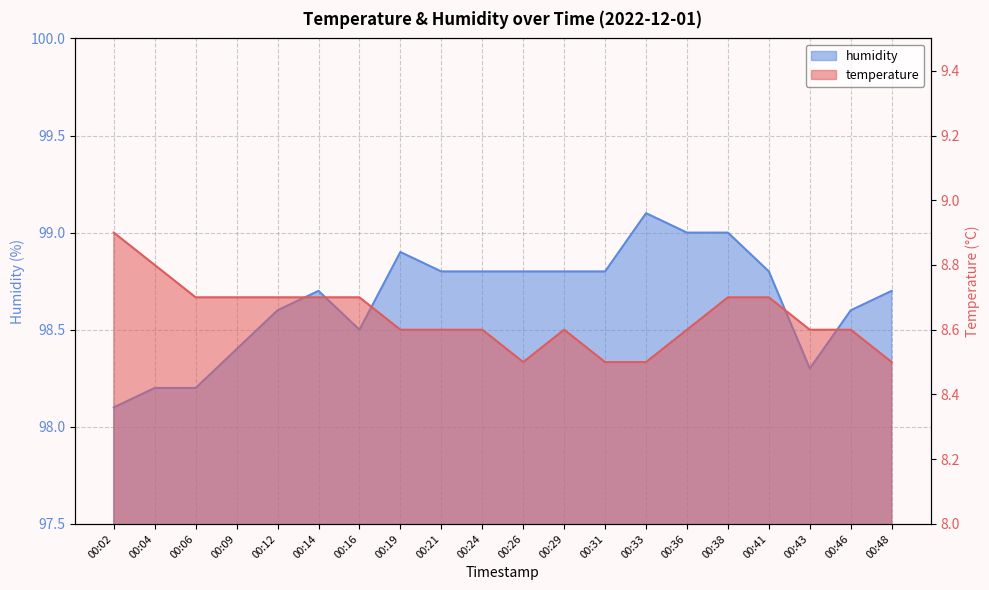

Which series has the largest range (max minus min)?

humidity